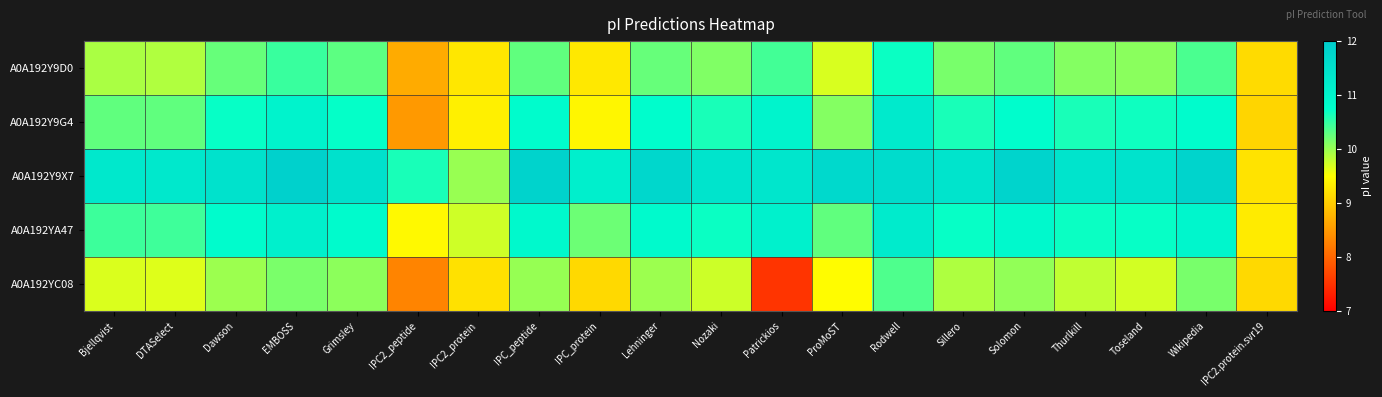

Reading right to left, what are all the values shown in this chart?

A0A192Y9D0: IPC2.protein.svr19=9.2	Wikipedia=10.4	Toseland=10.1	Thurlkill=10.1	Solomon=10.3	Sillero=10.2	Rodwell=10.7	ProMoST=9.7	Patrickios=10.4	Nozaki=10.1	Lehninger=10.2	IPC_protein=9.3	IPC_peptide=10.3	IPC2_protein=9.3	IPC2_peptide=8.7	Grimsley=10.3	EMBOSS=10.5	Dawson=10.2	DTASelect=9.9	Bjellqvist=9.9
A0A192Y9G4: IPC2.protein.svr19=9.1	Wikipedia=10.8	Toseland=10.7	Thurlkill=10.6	Solomon=10.8	Sillero=10.6	Rodwell=11.2	ProMoST=10.1	Patrickios=11.0	Nozaki=10.6	Lehninger=10.8	IPC_protein=9.4	IPC_peptide=10.8	IPC2_protein=9.4	IPC2_peptide=8.5	Grimsley=10.7	EMBOSS=11.0	Dawson=10.7	DTASelect=10.3	Bjellqvist=10.3
A0A192Y9X7: IPC2.protein.svr19=9.2	Wikipedia=11.8	Toseland=11.4	Thurlkill=11.4	Solomon=11.8	Sillero=11.4	Rodwell=11.6	ProMoST=11.7	Patrickios=11.3	Nozaki=11.4	Lehninger=11.7	IPC_protein=11.1	IPC_peptide=11.8	IPC2_protein=10.0	IPC2_peptide=10.6	Grimsley=11.5	EMBOSS=11.9	Dawson=11.4	DTASelect=11.3	Bjellqvist=11.3
A0A192YA47: IPC2.protein.svr19=9.3	Wikipedia=10.9	Toseland=10.7	Thurlkill=10.7	Solomon=10.9	Sillero=10.7	Rodwell=11.2	ProMoST=10.3	Patrickios=11.1	Nozaki=10.7	Lehninger=10.9	IPC_protein=10.2	IPC_peptide=10.9	IPC2_protein=9.7	IPC2_peptide=9.4	Grimsley=10.8	EMBOSS=11.1	Dawson=10.8	DTASelect=10.4	Bjellqvist=10.5
A0A192YC08: IPC2.protein.svr19=9.1	Wikipedia=10.2	Toseland=9.7	Thurlkill=9.8	Solomon=10.0	Sillero=9.9	Rodwell=10.4	ProMoST=9.5	Patrickios=7.5	Nozaki=9.8	Lehninger=10.0	IPC_protein=9.1	IPC_peptide=10.0	IPC2_protein=9.2	IPC2_peptide=8.3	Grimsley=10.1	EMBOSS=10.1	Dawson=10.0	DTASelect=9.7	Bjellqvist=9.7